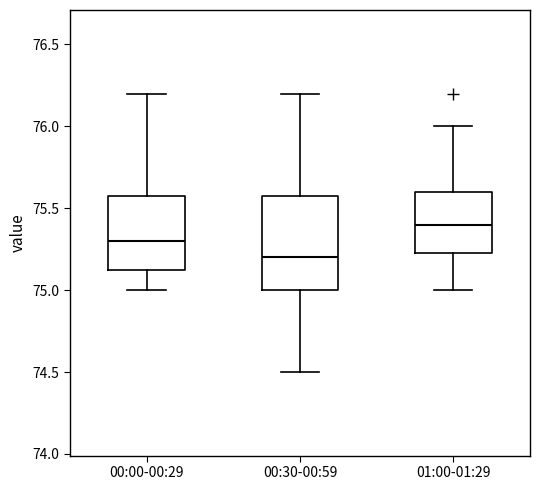

Which box has the highest median line?

01:00-01:29